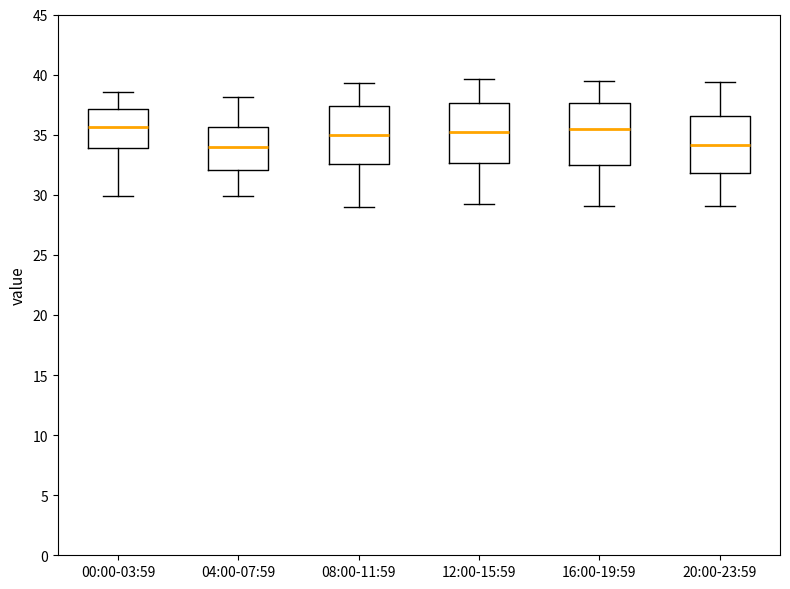

Reading left to right, read every box against the y-axis: the position of its median line, the range the box covers, and the ends of its whiskers. The values are not printed on the chart, so give them approximately, as read against the axis.

00:00-03:59: median 35.5, box 34.0 to 37.0, whiskers 30.0 to 38.5
04:00-07:59: median 34.0, box 32.0 to 35.5, whiskers 30.0 to 38.0
08:00-11:59: median 35.0, box 32.5 to 37.5, whiskers 29.0 to 39.5
12:00-15:59: median 35.5, box 32.5 to 37.5, whiskers 29.0 to 39.5
16:00-19:59: median 35.5, box 32.5 to 37.5, whiskers 29.0 to 39.5
20:00-23:59: median 34.0, box 32.0 to 36.5, whiskers 29.0 to 39.5